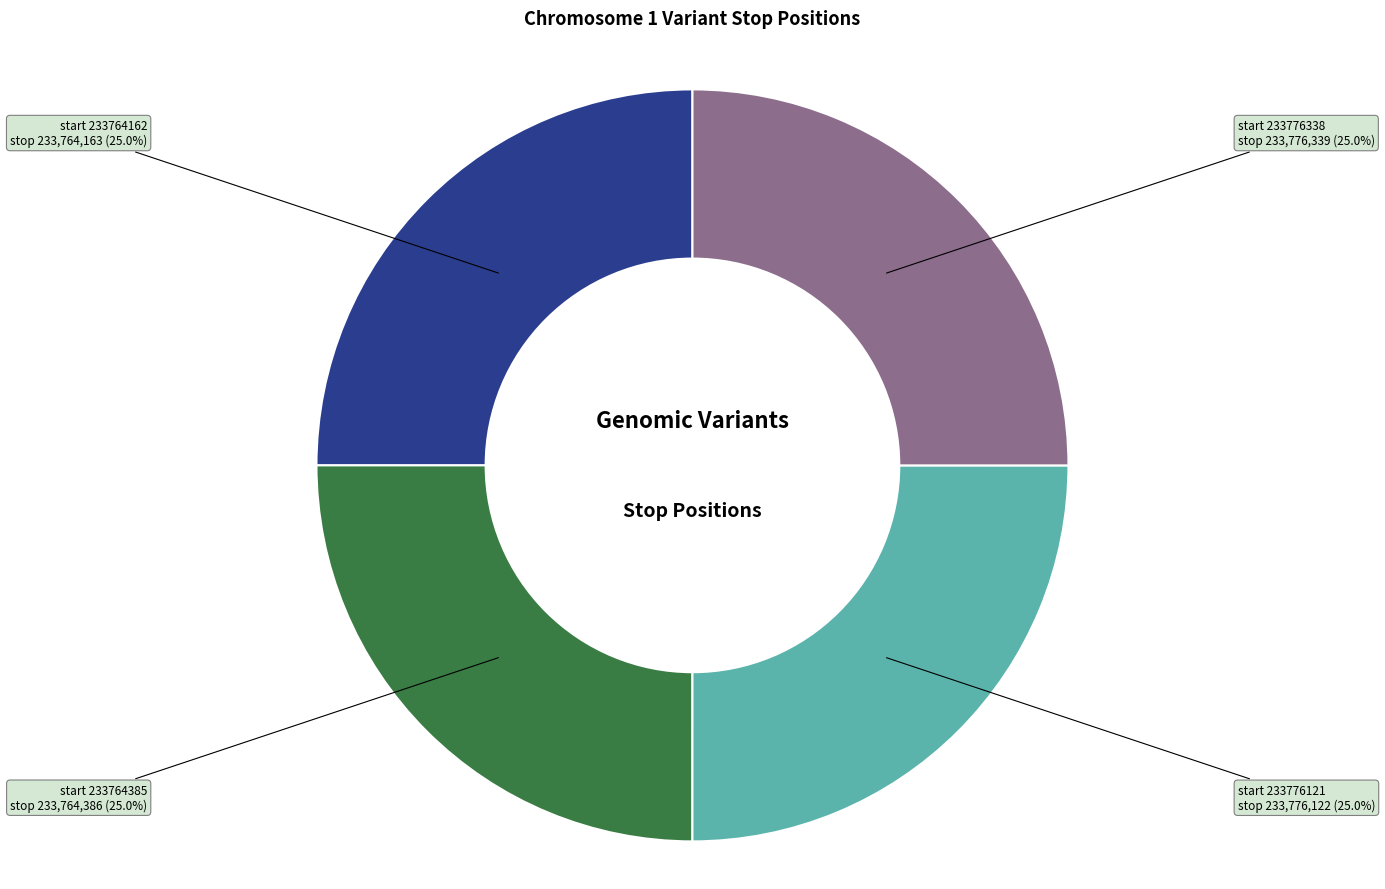

Does any single category account for the majority?

No